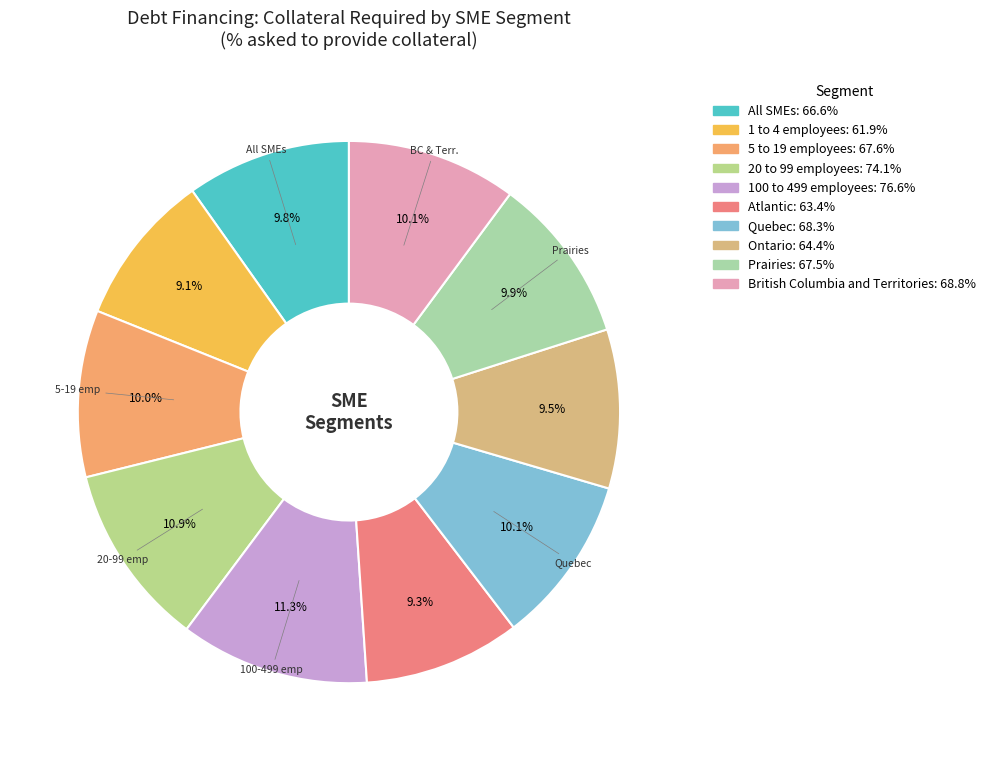

What percentage is the Atlantic slice, to the nearest percent?

9%